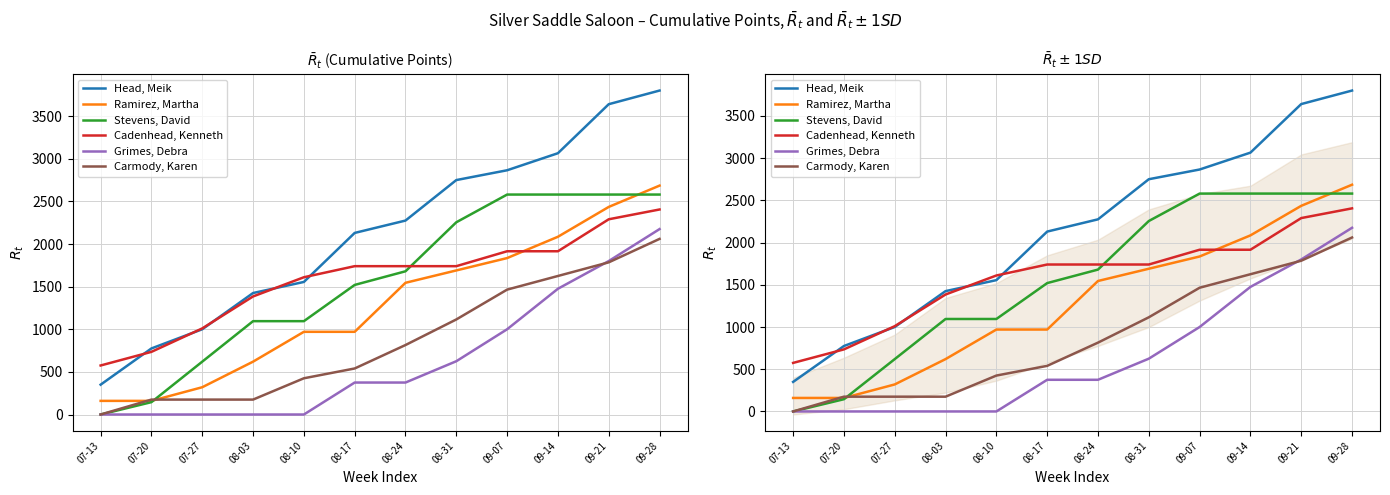

Is the value of Head, Meik at 08-10 greater than the value of Stevens, David at 09-21?

No